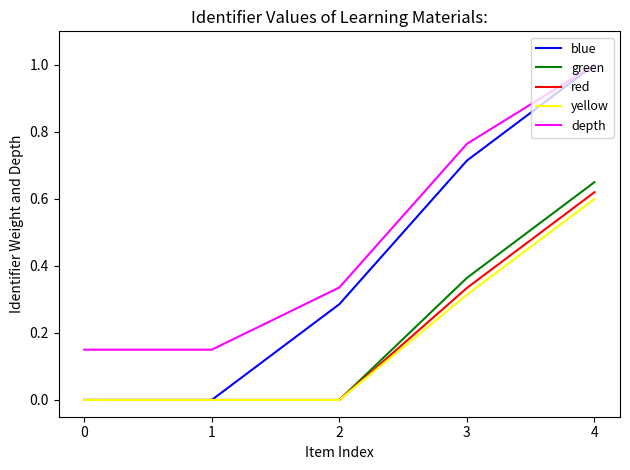

True or false: depth and red intersect in this chart.

False